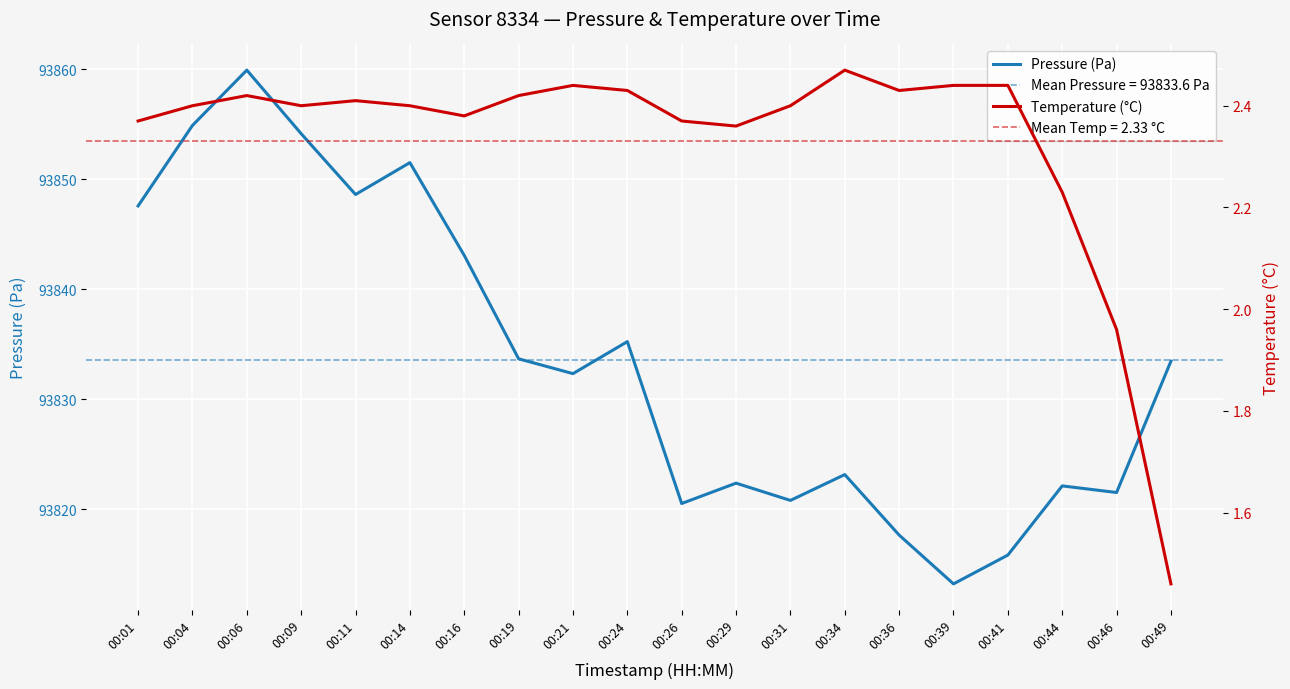

Between 00:04 and 00:44, which is larger?

00:04